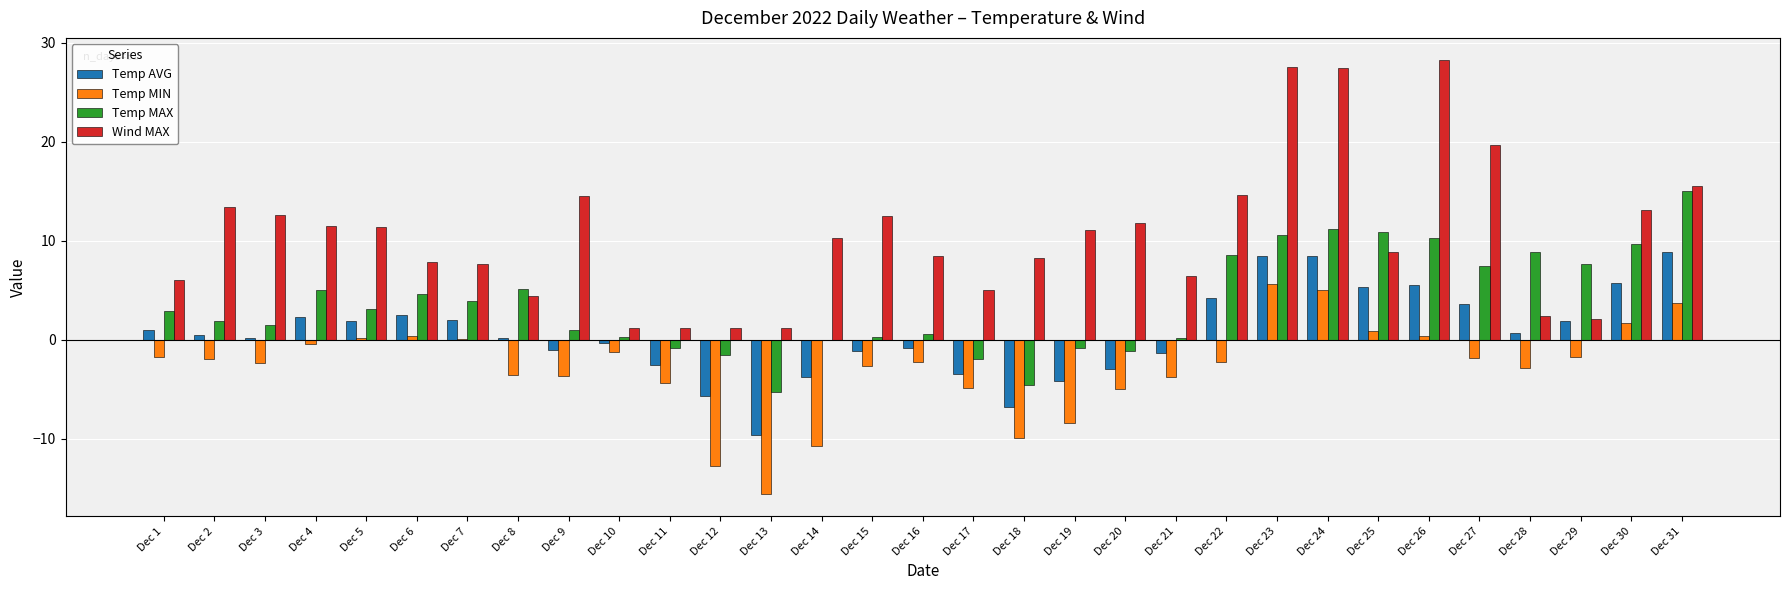

Which series has the largest total across all categories?

Wind MAX